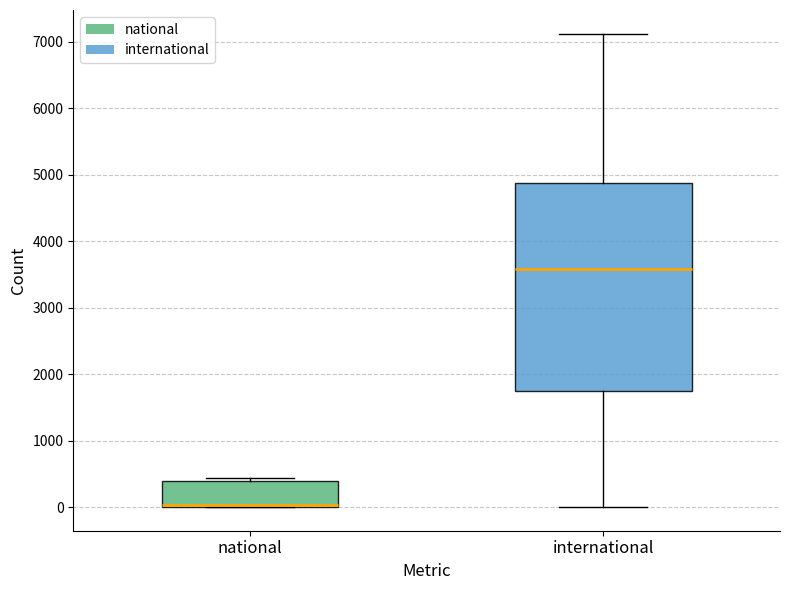

Reading left to right, transcribe this box plot: for each box, give where its median line is, the range the box spans, and where its two whiskers end, as read against the y-axis. The values are not printed on the chart, so give them approximately, as read against the axis.

national: median 0 (drawn on the box's lower edge), box 0 to 400, whiskers 0 to 400 (just above the box's upper edge)
international: median 3600, box 1700 to 4900, whiskers 0 to 7100